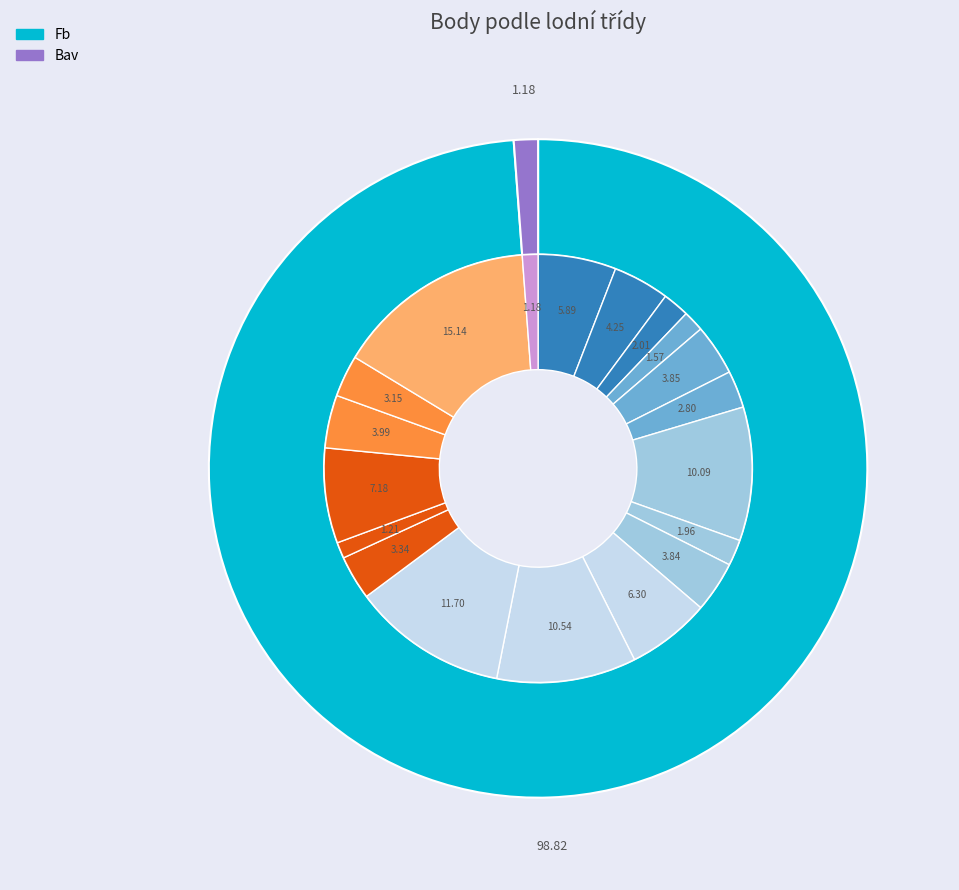

Rank the categories by value from lowest to highest.

Bav, Fb